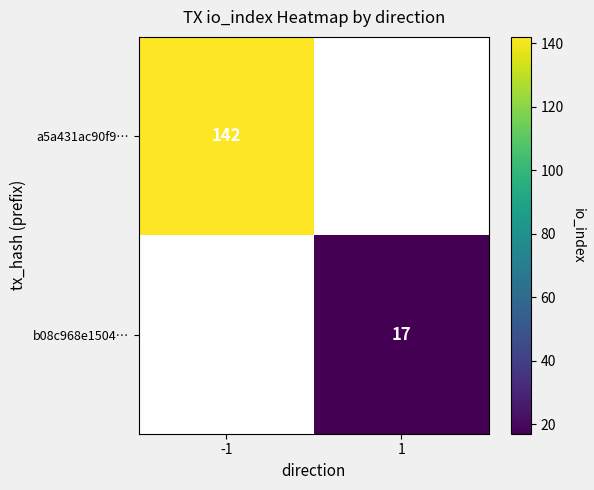

Is it true that a5a431ac90f9… equals 191 at -1?

False